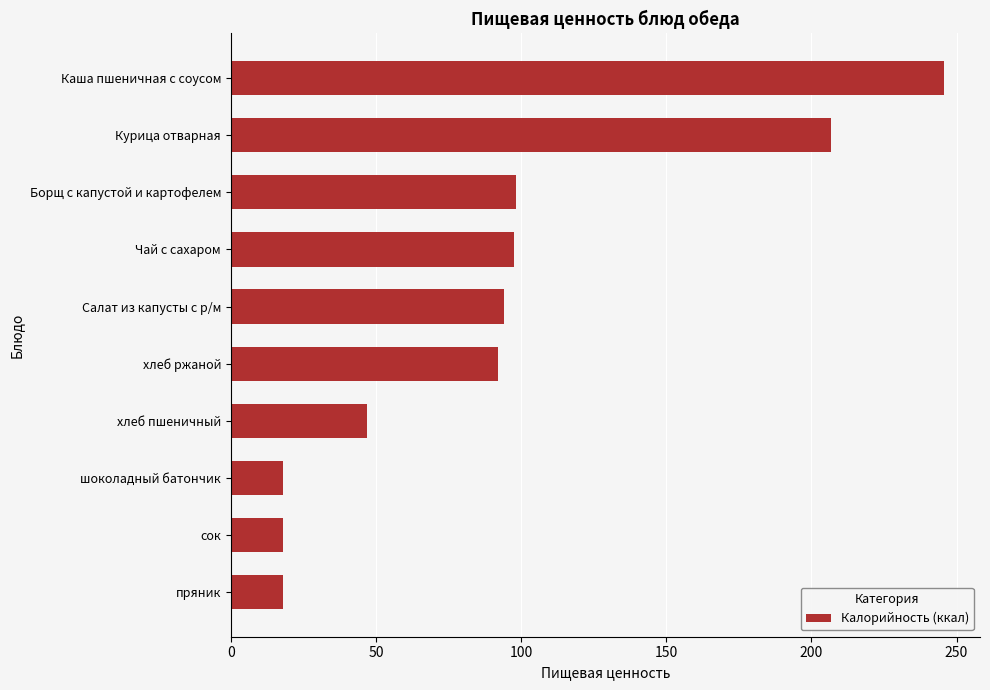

The value at хлеб ржаной is 51.7. True or false?

False